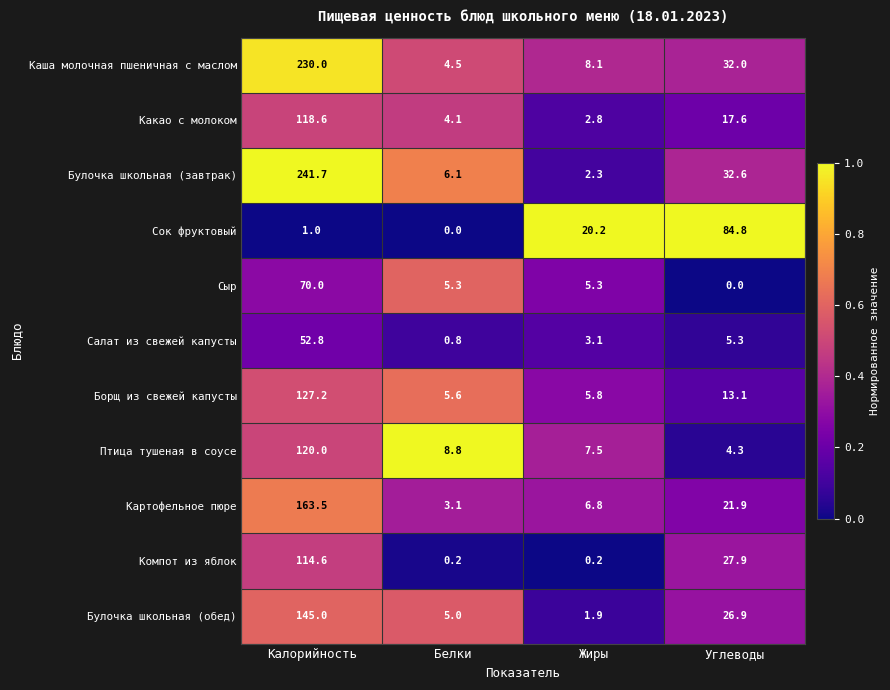

True or false: Салат из свежей капусты has a value of 1.2 at Жиры.

False